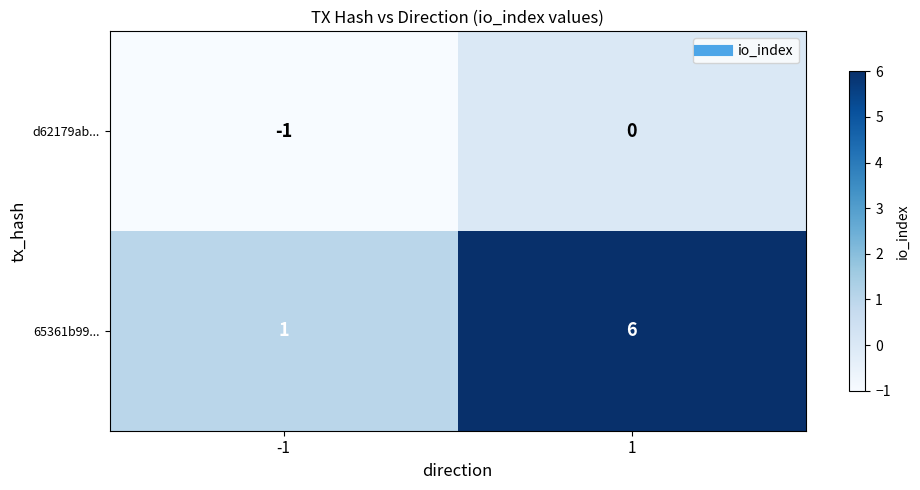

How many distinct data groups are displayed?

2